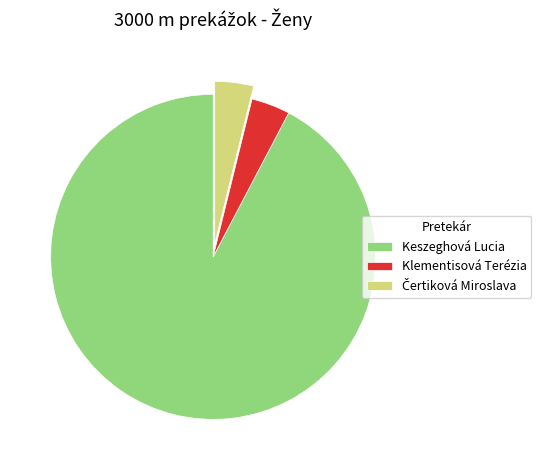

The Klementisová Terézia slice represents 4% of the pie. True or false?

True